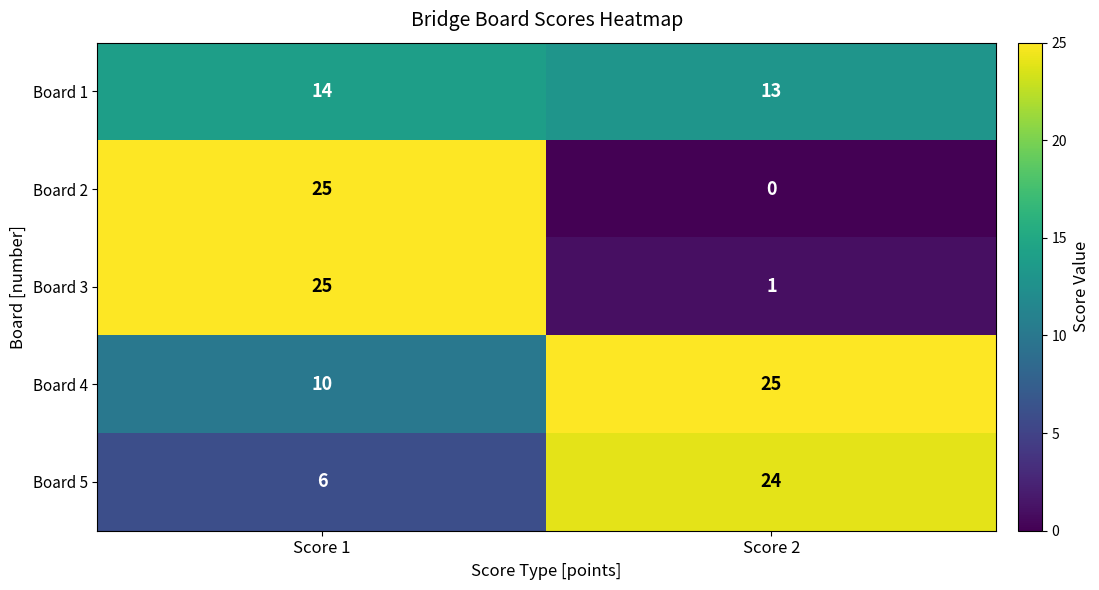

Is it true that Board 2 equals 0 at Score 2?

True